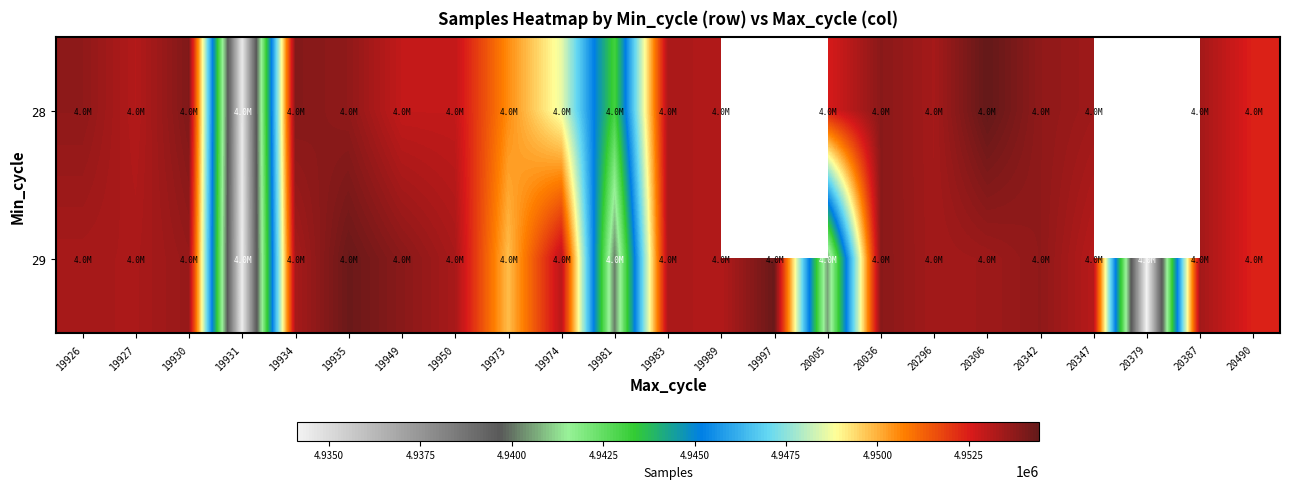

Read the 28 value at 20036.

4953807.0